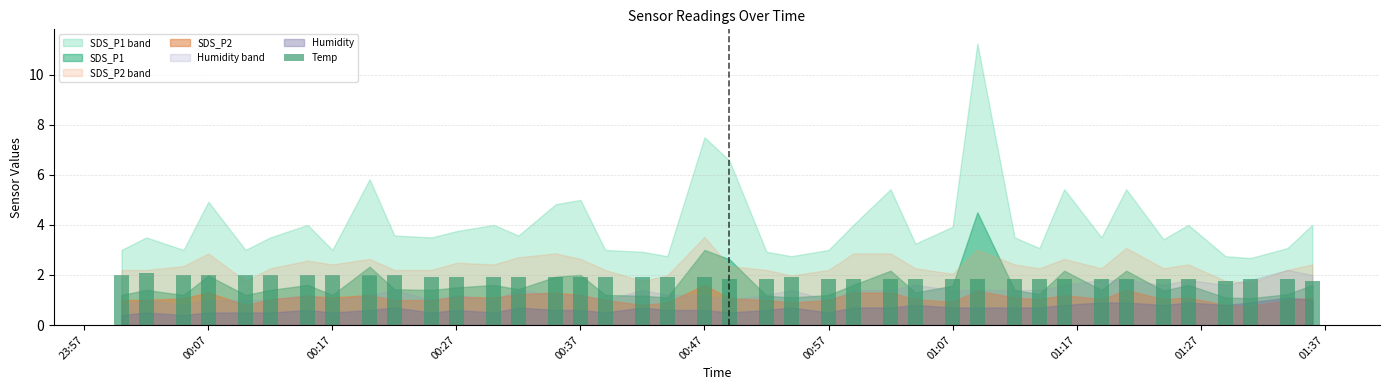

What is the value of the 36th bar from the left?

1.8